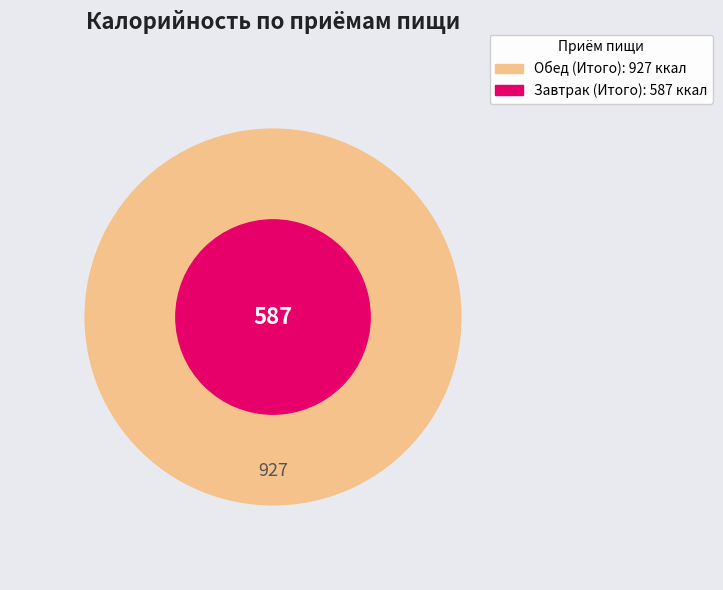

What percentage is NOT represented by Обед (Итого)?

38.8%